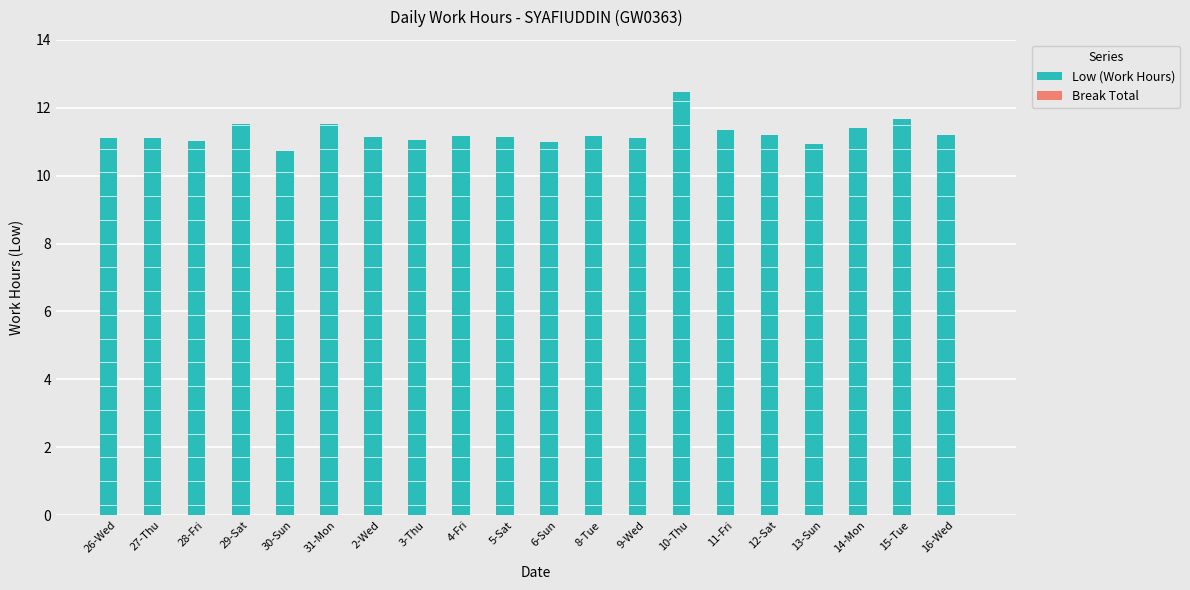

What is the value of the 14th bar from the left?

12.5